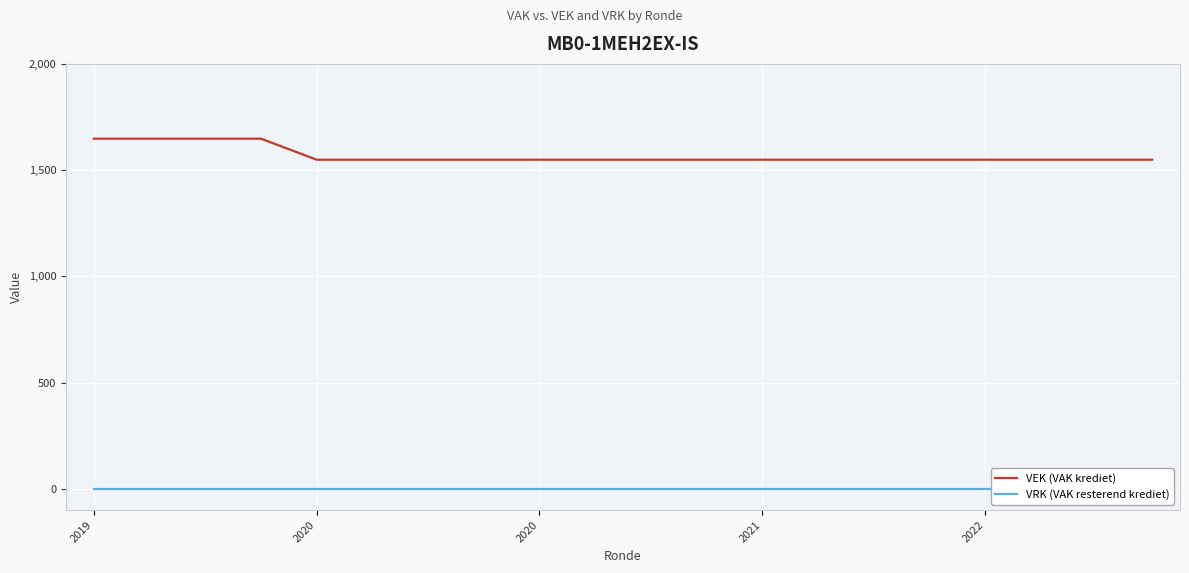

What is the average value of the VEK (VAK krediet) series?

1569